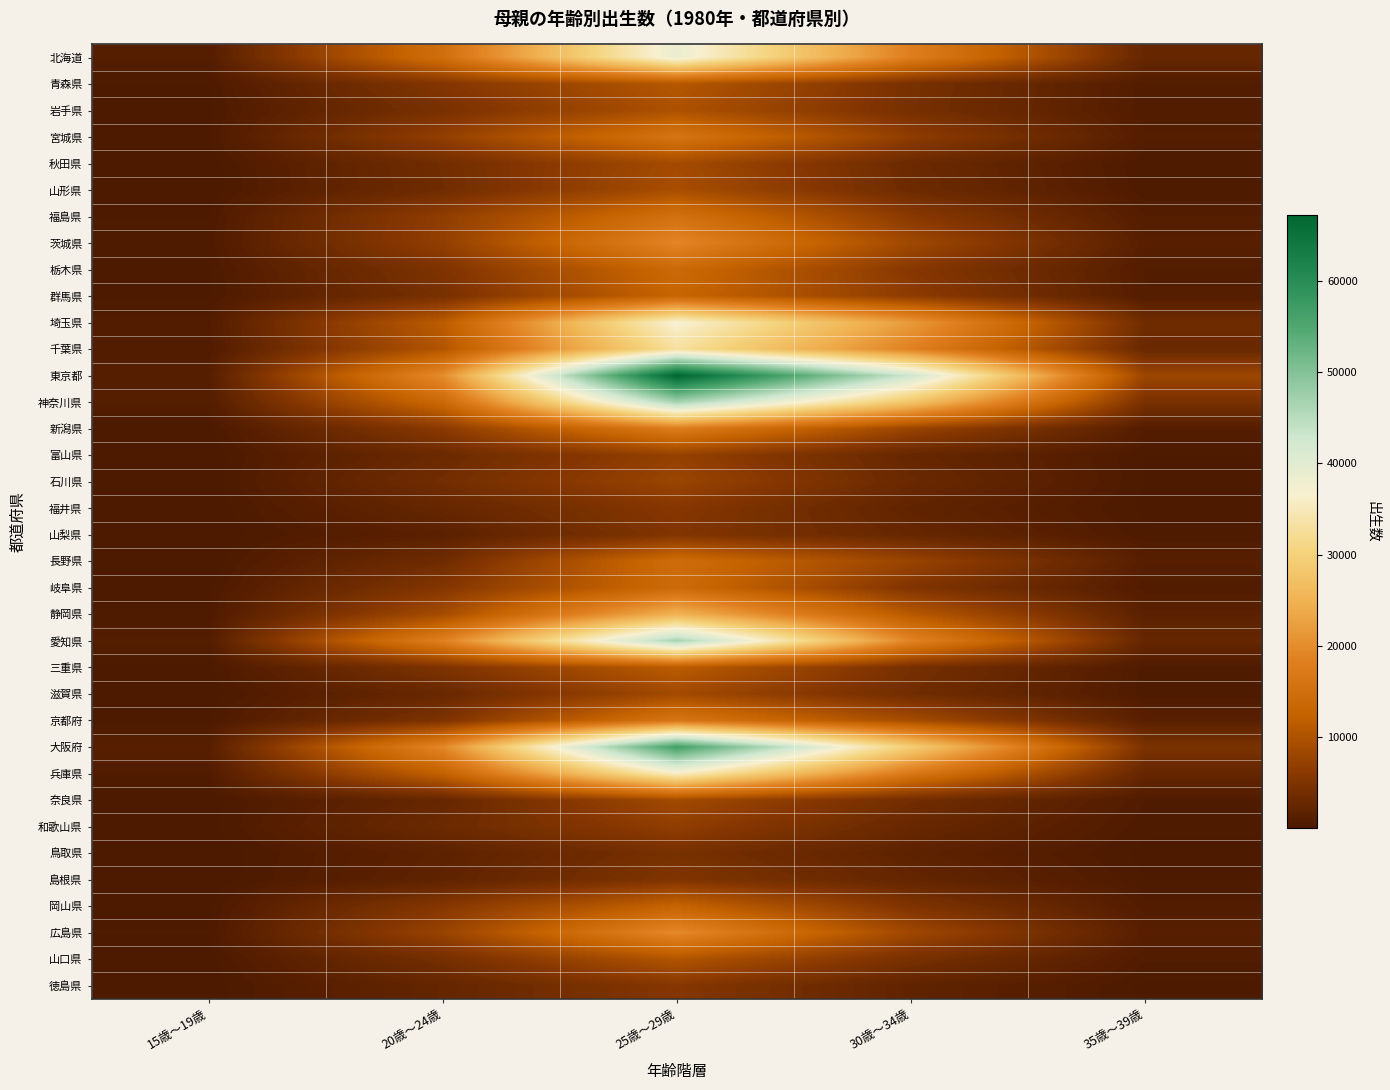

What is the difference between the highest and lowest values at 30歳～34歳?

40954